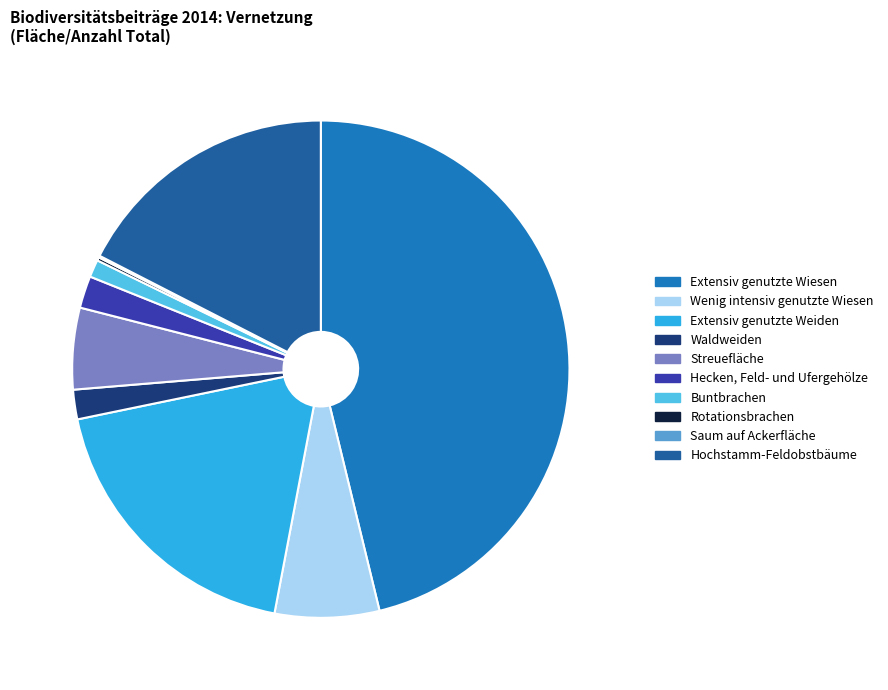

Does Wenig intensiv genutzte Wiesen account for over 50% of the chart?

No